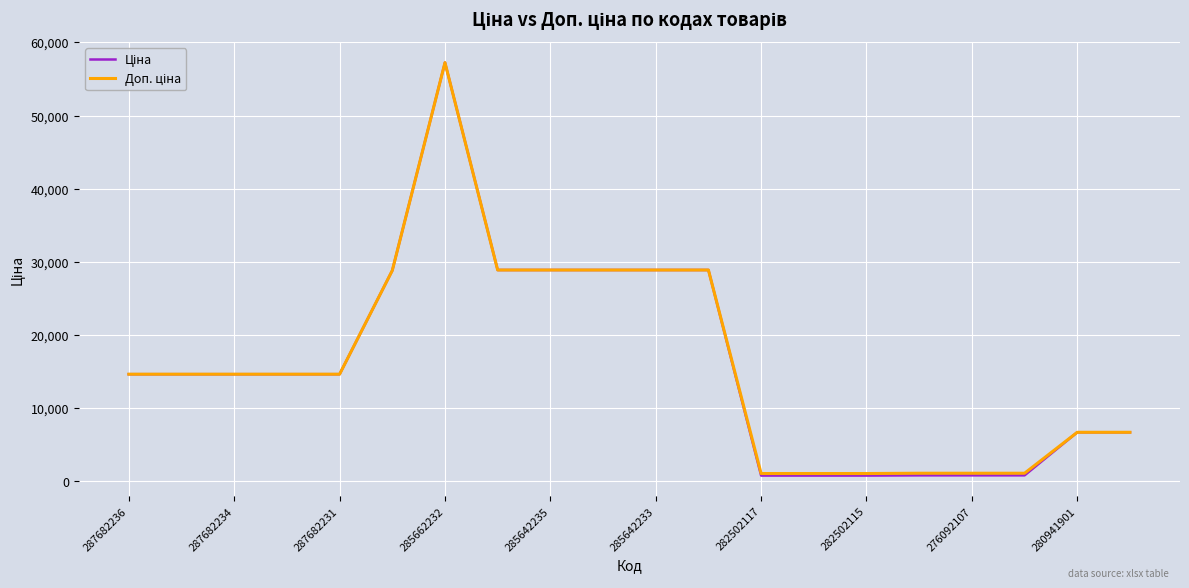

How many lines are shown in the chart?

2